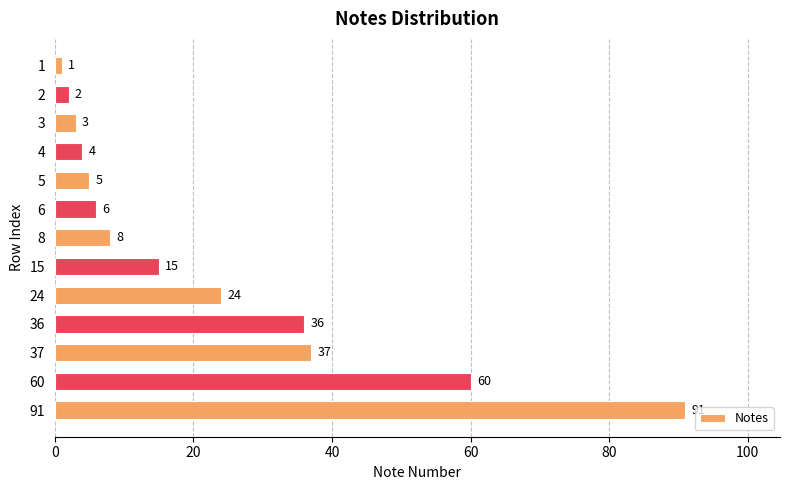

At which label is the value closest to 46?

37